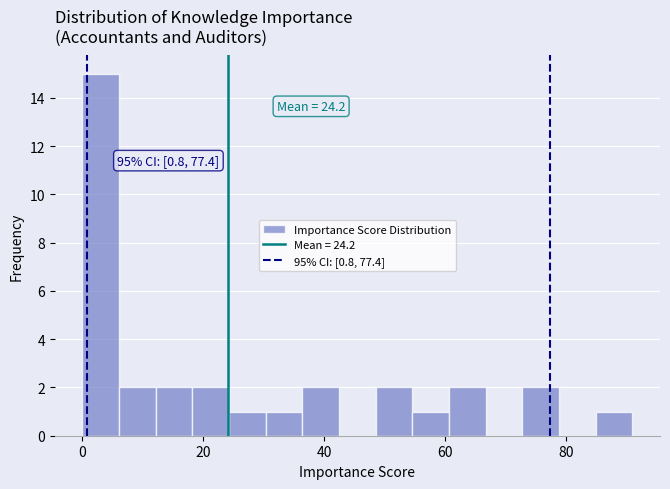

Around what value on the x-axis is the tallest bar? Give the approximate position of its centre, as read against the axis.

4